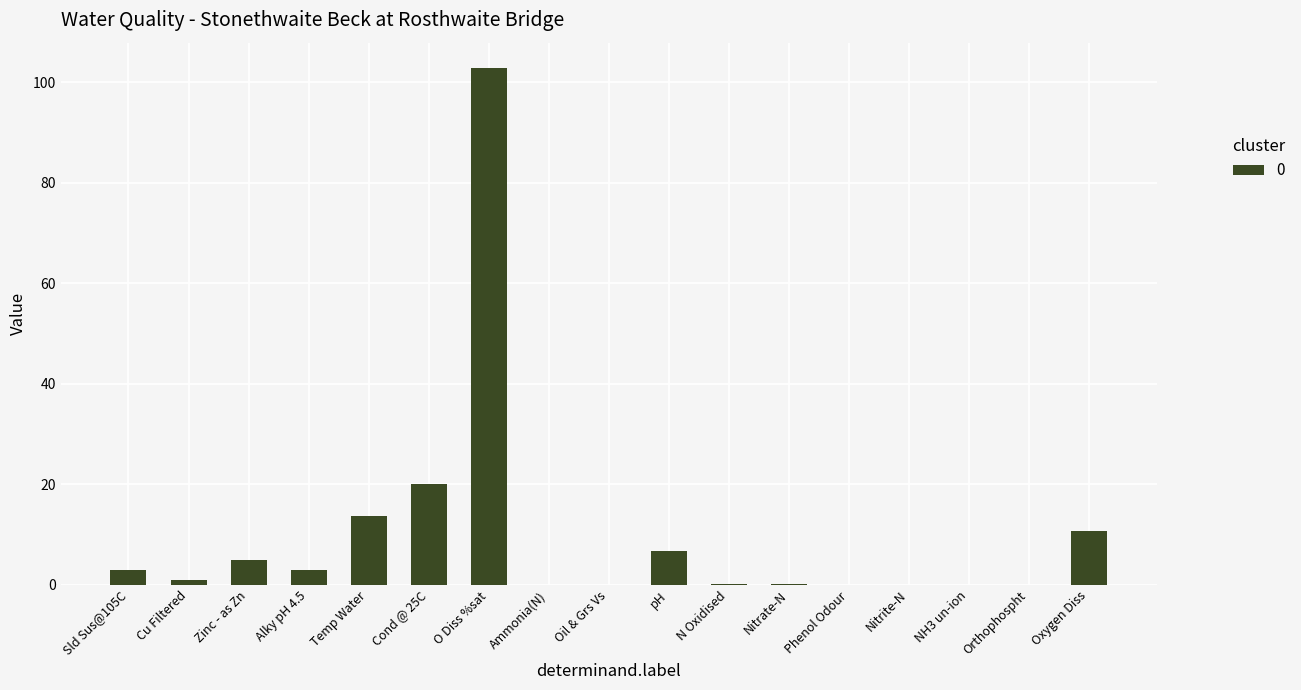

What is the greatest value displayed?

102.7